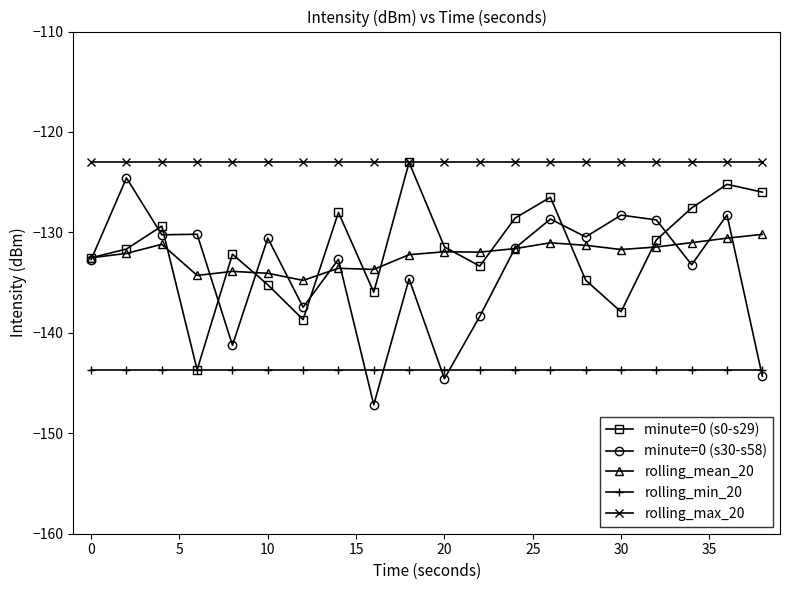

True or false: minute=0 (s30-s58) and rolling_max_20 cross at least once.

False